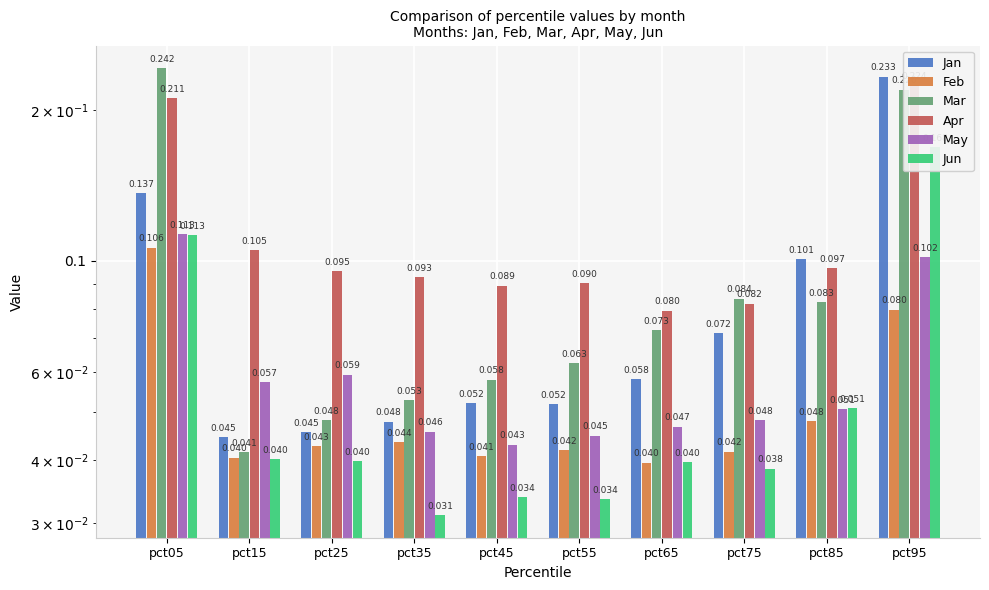

Reading left to right, what are all the values shown in this chart?

Jan: 0.1	0.0	0.0	0.0	0.1	0.1	0.1	0.1	0.1	0.2
Feb: 0.1	0.0	0.0	0.0	0.0	0.0	0.0	0.0	0.0	0.1
Mar: 0.2	0.0	0.0	0.1	0.1	0.1	0.1	0.1	0.1	0.2
Apr: 0.2	0.1	0.1	0.1	0.1	0.1	0.1	0.1	0.1	0.2
May: 0.1	0.1	0.1	0.0	0.0	0.0	0.0	0.0	0.1	0.1
Jun: 0.1	0.0	0.0	0.0	0.0	0.0	0.0	0.0	0.1	0.2